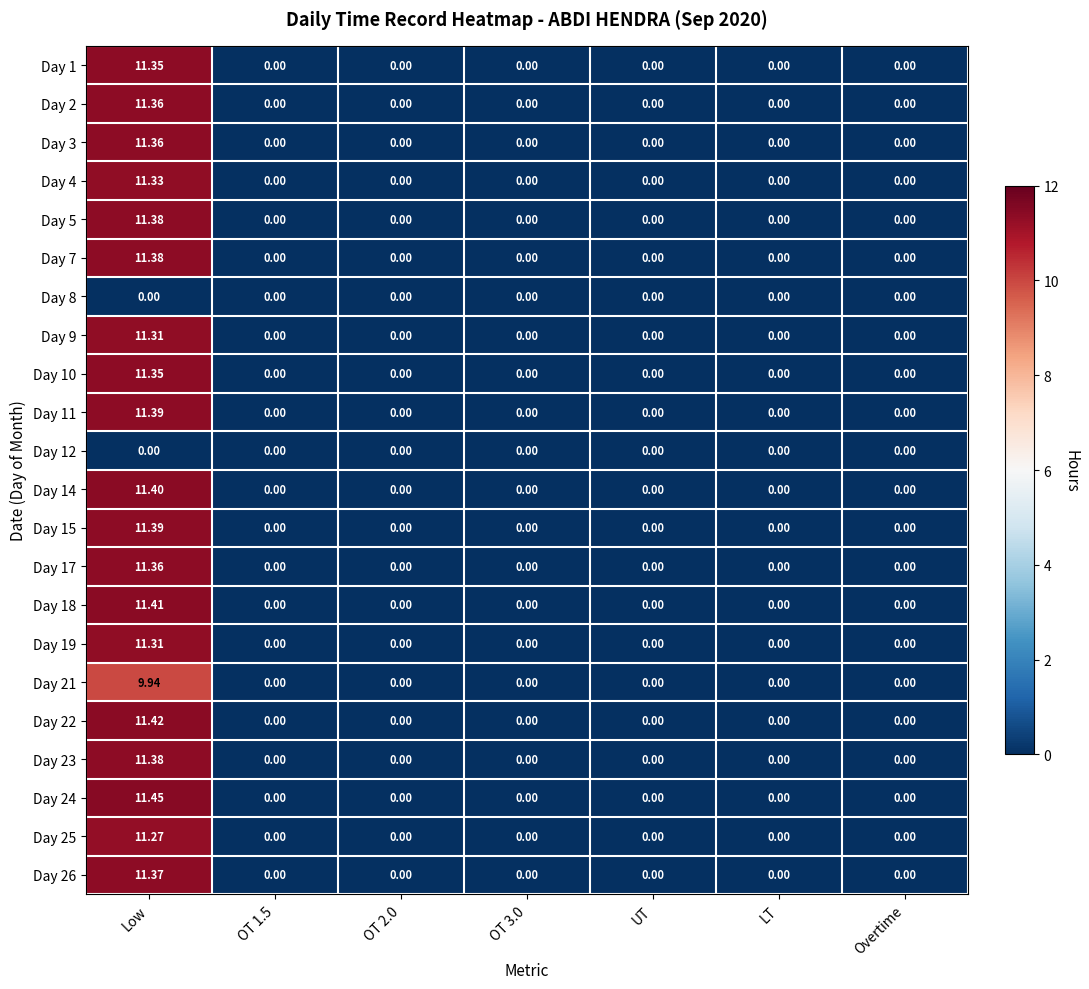

At which category is the sum across all series the highest?

Low